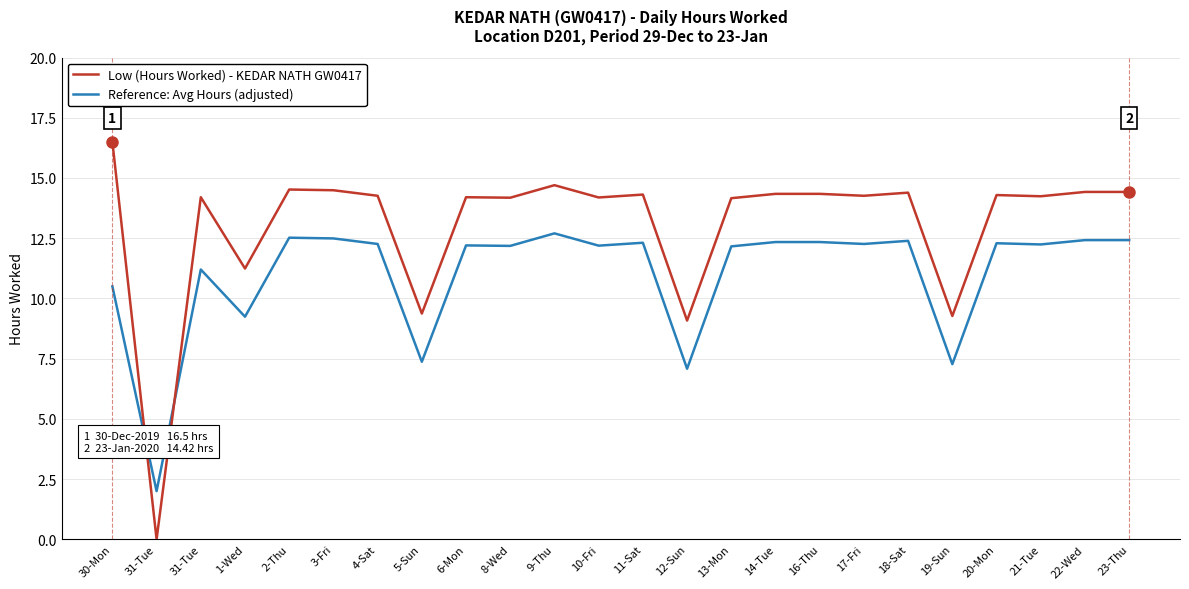

Is it true that Low (Hours Worked) - KEDAR NATH GW0417 equals 7.0 at 31-Tue?

False